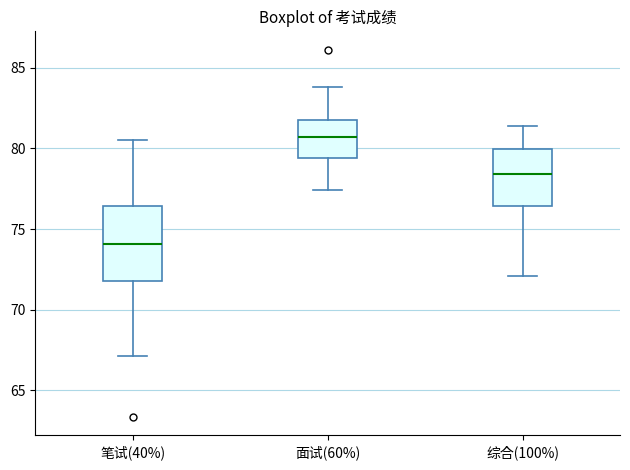

Reading left to right, transcribe this box plot: for each box, give where its median line is, the range the box spans, and where its two whiskers end, as read against the y-axis. The values are not printed on the chart, so give them approximately, as read against the axis.

笔试(40%): median 74.0, box 71.5 to 76.5, whiskers 67.0 to 80.5
面试(60%): median 80.5, box 79.5 to 82.0, whiskers 77.5 to 84.0
综合(100%): median 78.5, box 76.5 to 80.0, whiskers 72.0 to 81.5